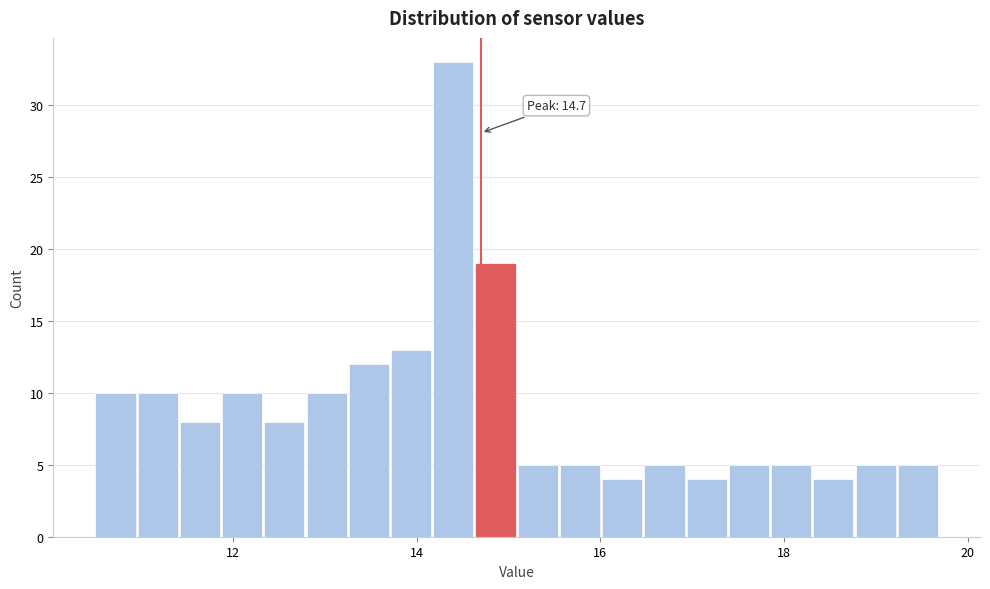

Read against the x-axis, roughly where is the centre of the tallest bar?

14.4